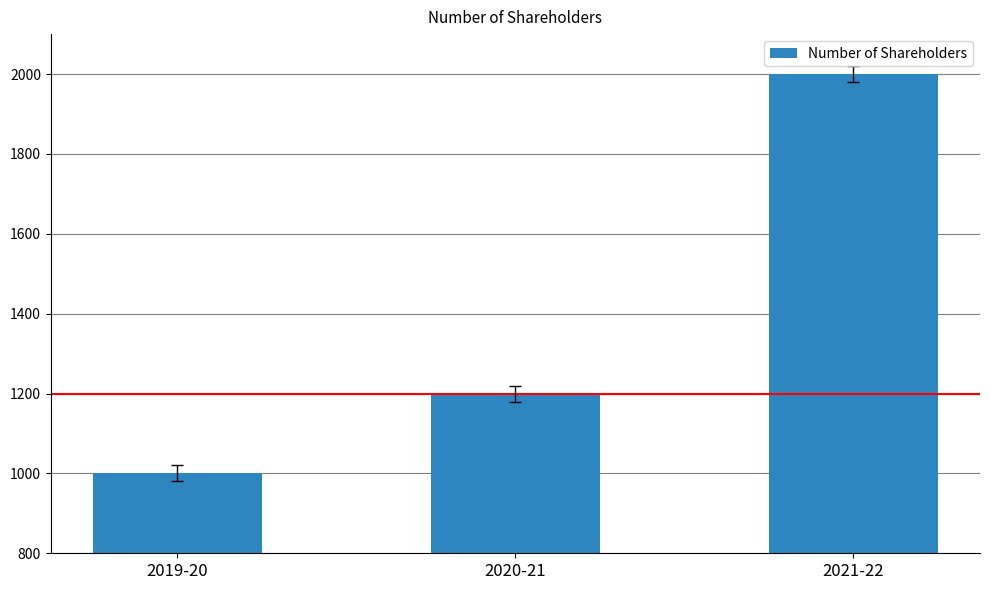

Is it true that the value at 2019-20 is 1533?

False